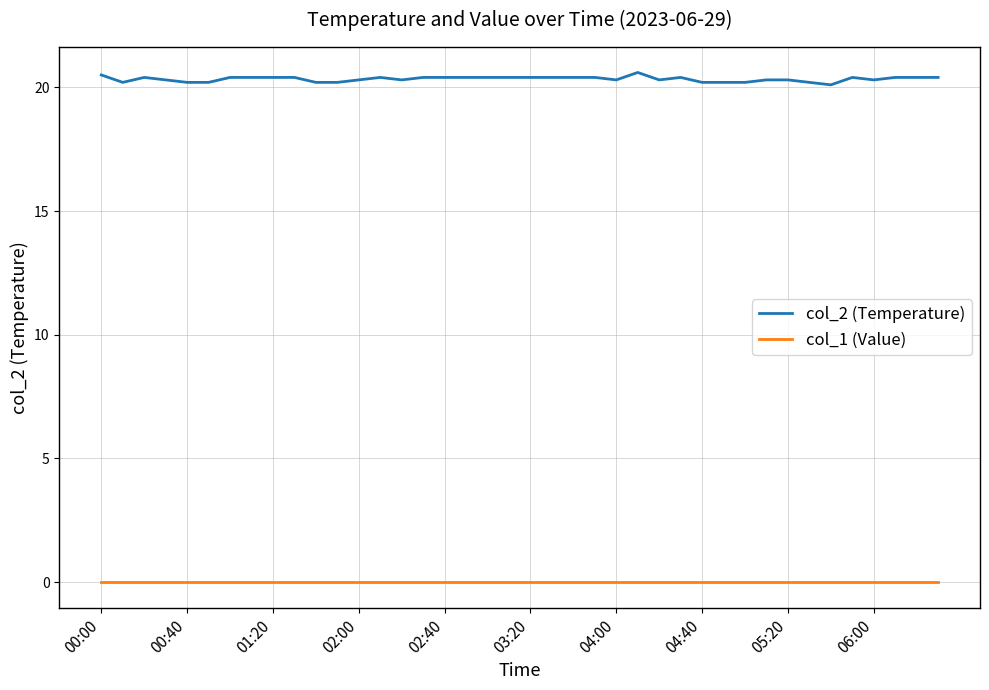

What are all the series names shown in the legend?

col_2 (Temperature), col_1 (Value)